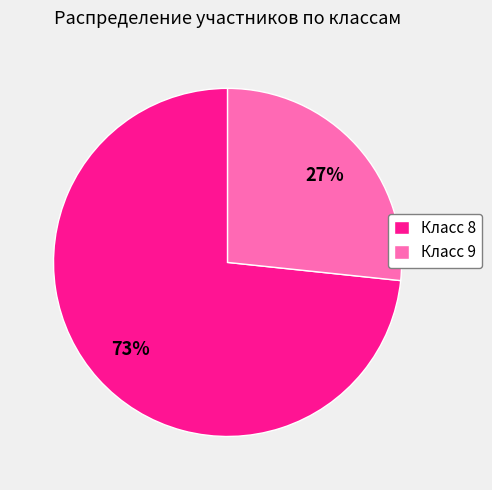

Which slice is the largest?

Класс 8